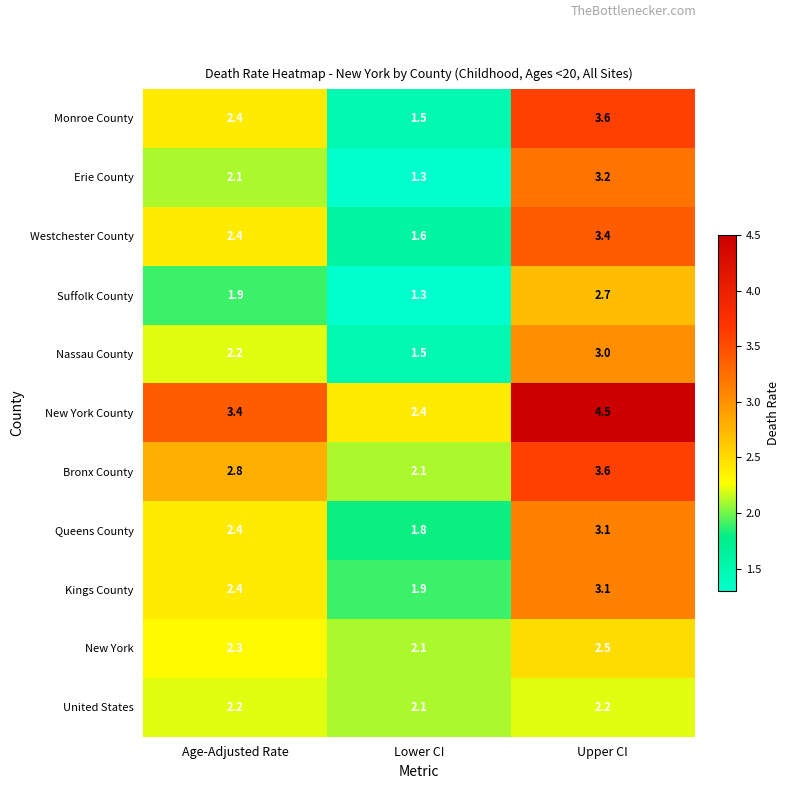

List the labels in order of Monroe County value, smallest first.

Lower CI, Age-Adjusted Rate, Upper CI